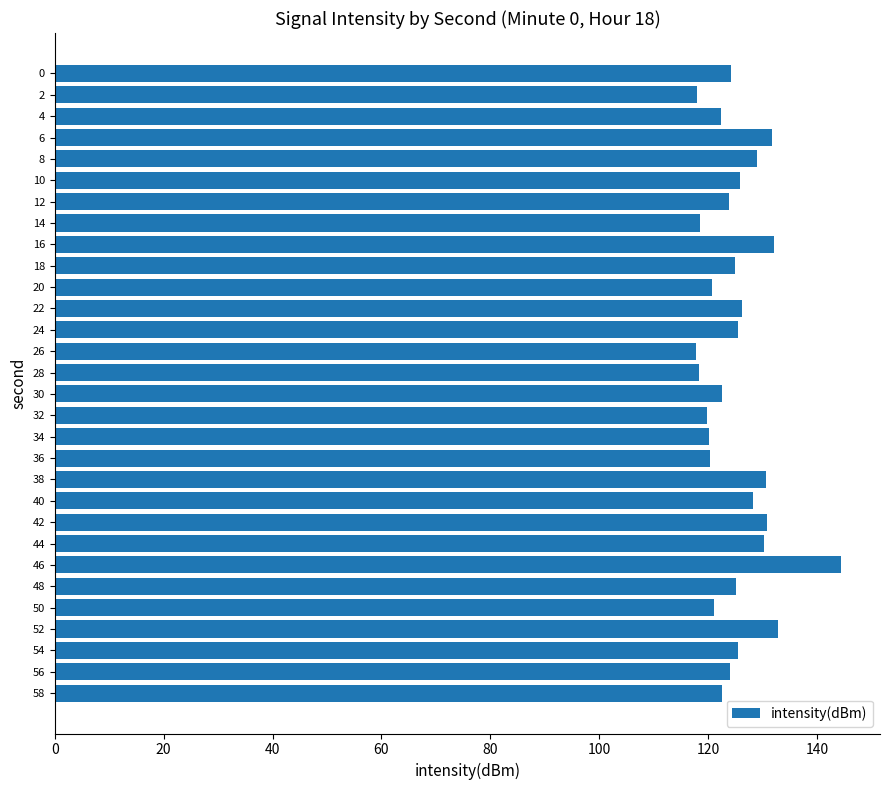

What is the greatest value displayed?

144.4